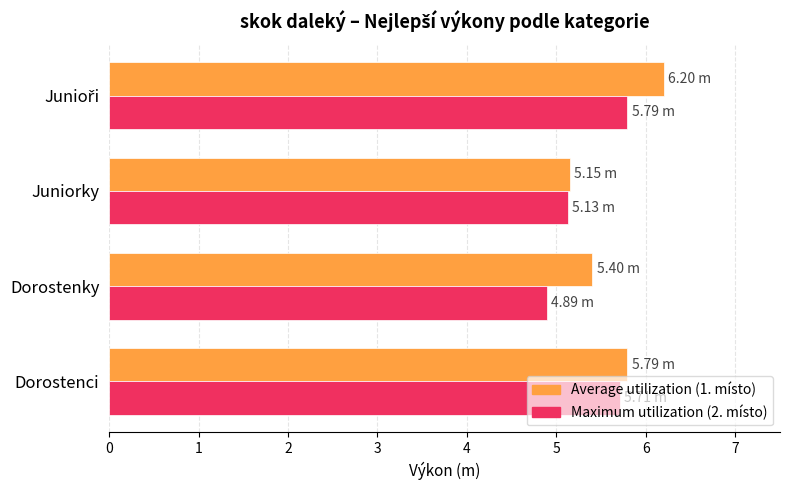

What is the total value across all series at Dorostenky?

10.3